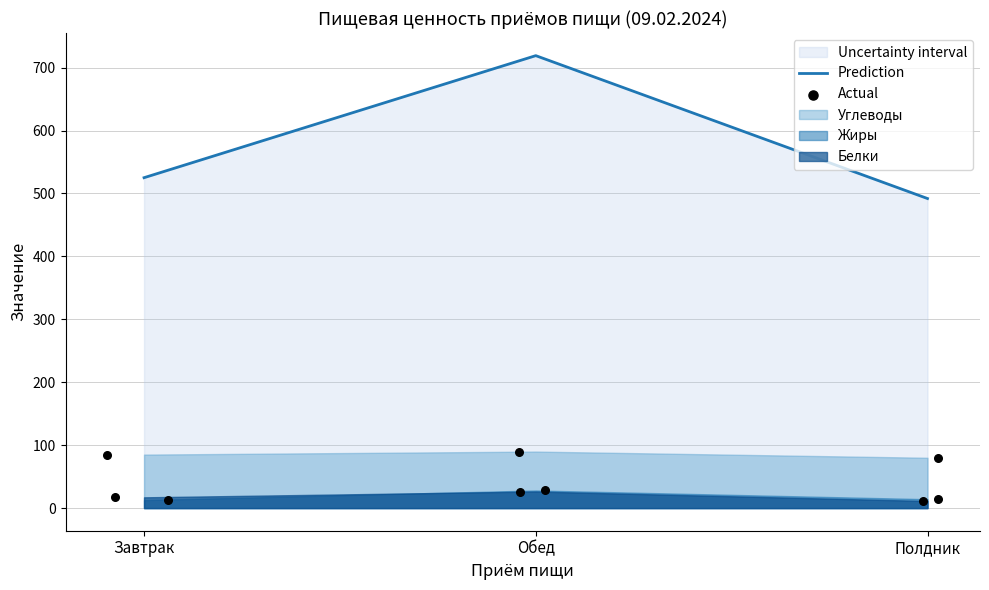

Which series contains the lowest Y value?

Actual